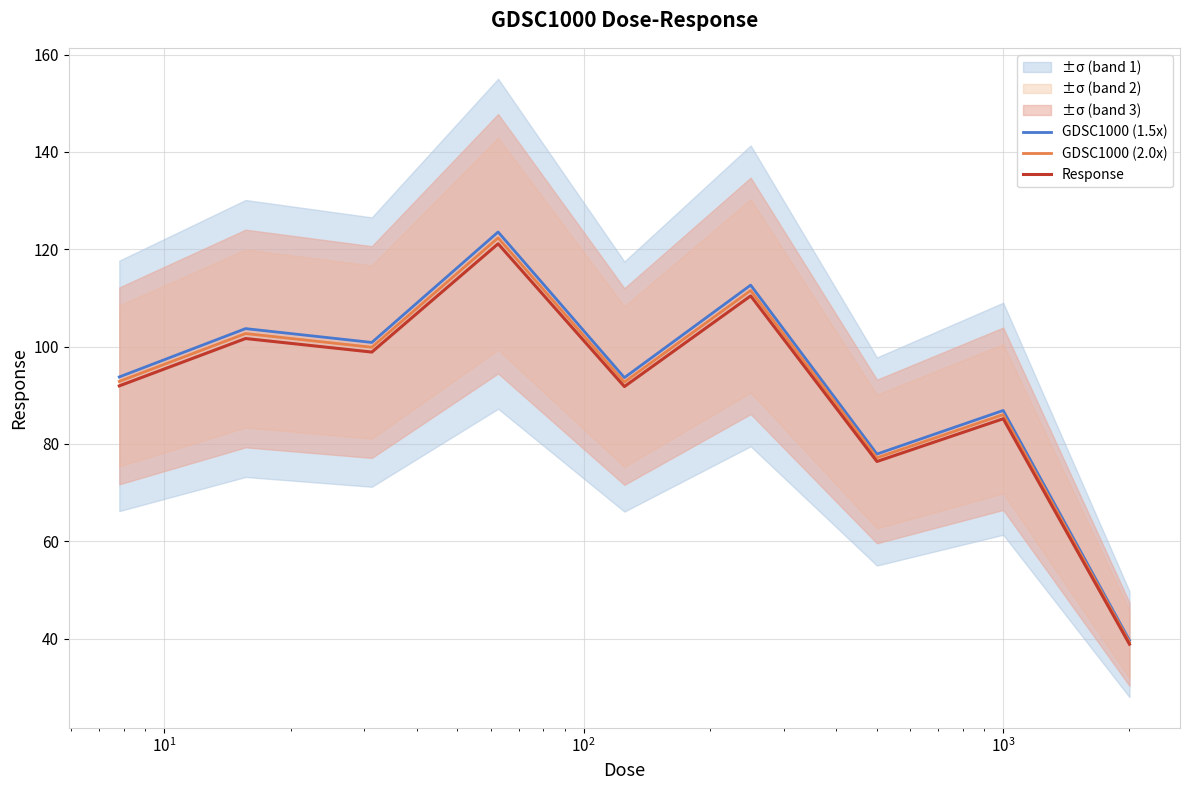

What is the maximum value for GDSC1000 (2.0x)?

122.3